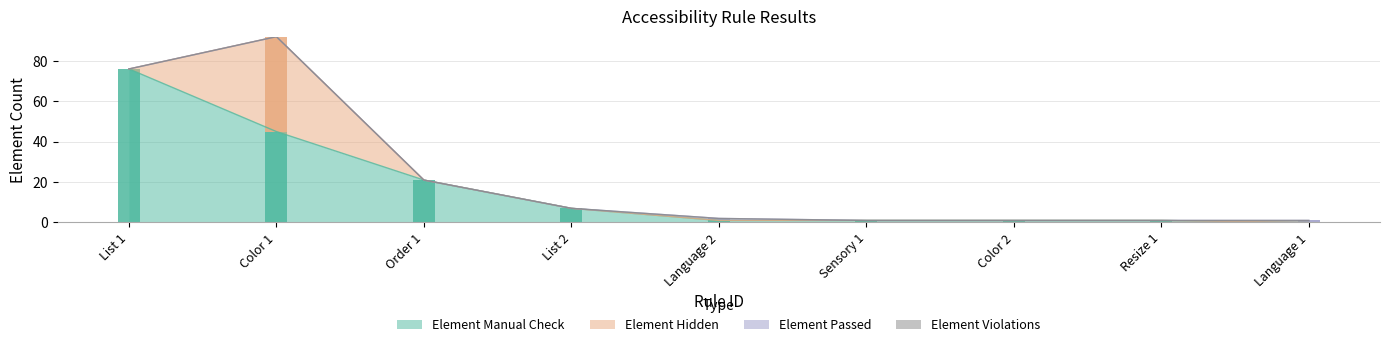

Is the value of Element Manual Check at Sensory 1 greater than the value of Element Hidden at Language 1?

Yes